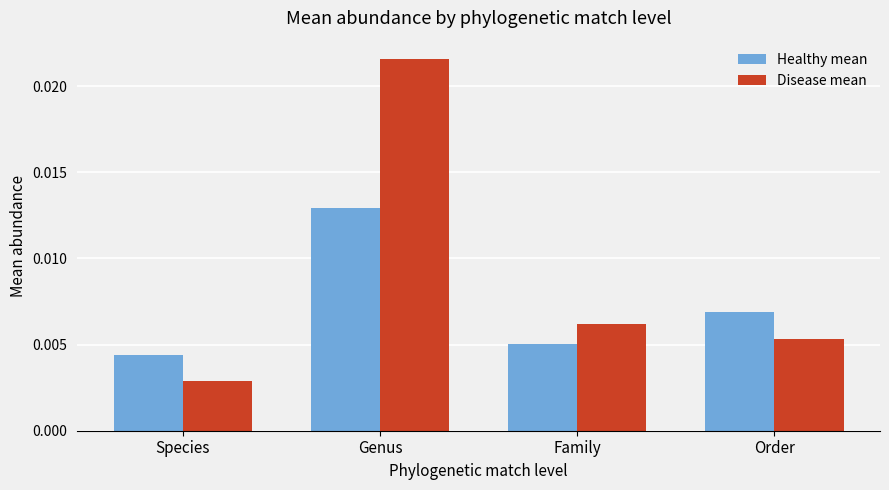

At which label is Disease mean closest to 0?

Species